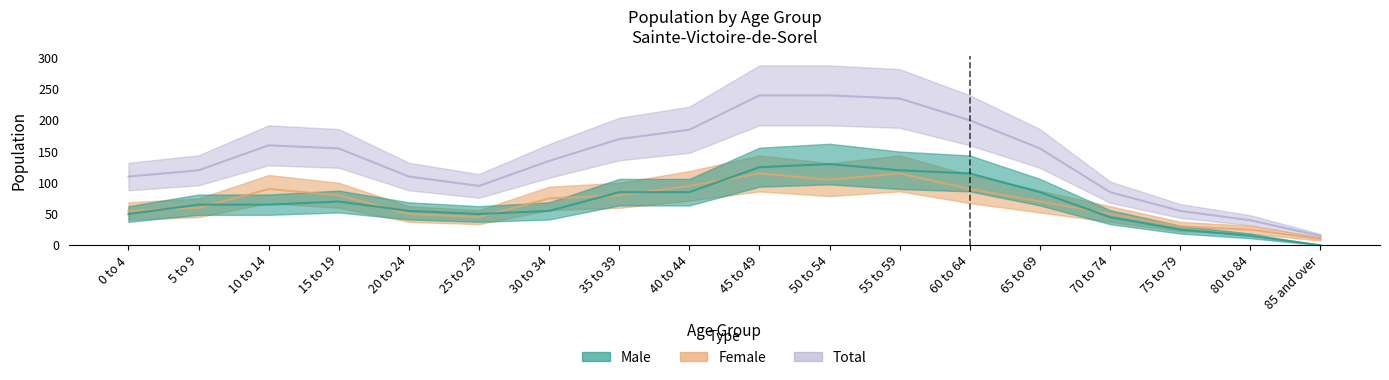

True or false: Male and Total cross at least once.

False